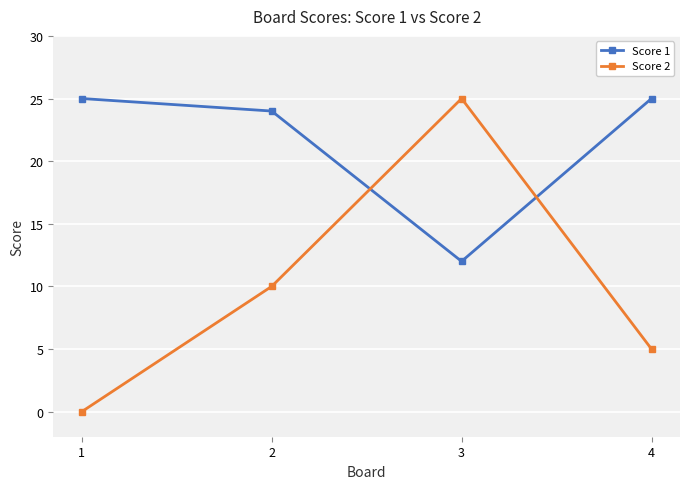

How many lines are shown in the chart?

2